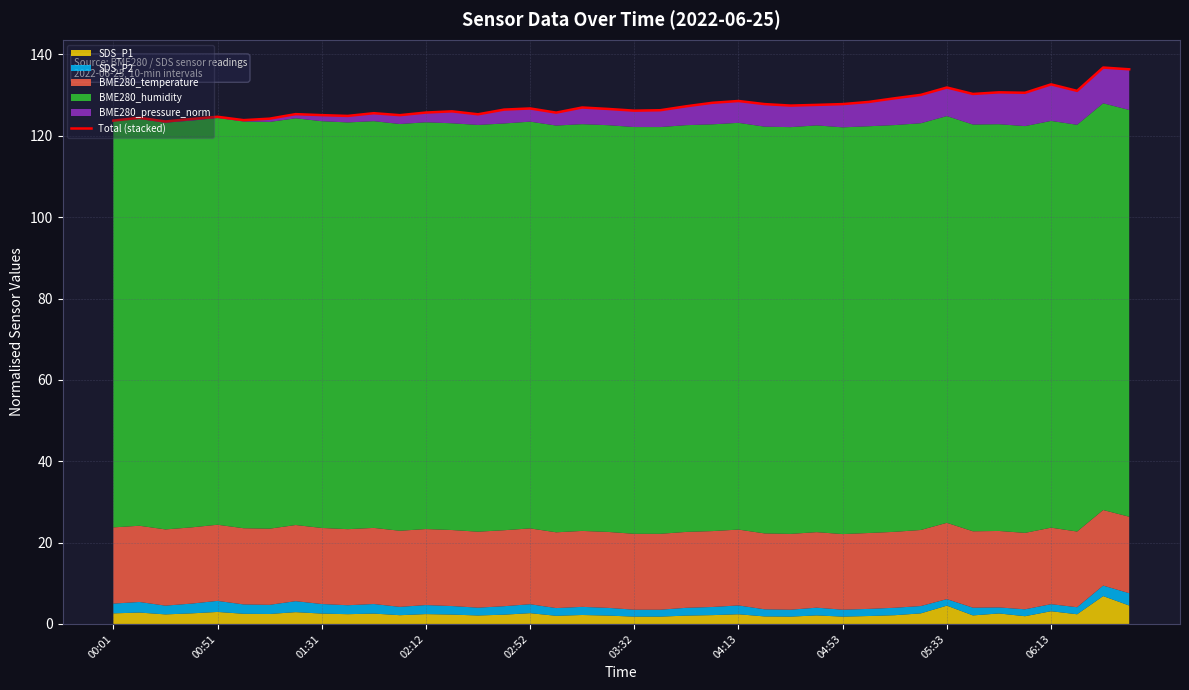

What is the difference between the second highest and second lowest values?

12.6